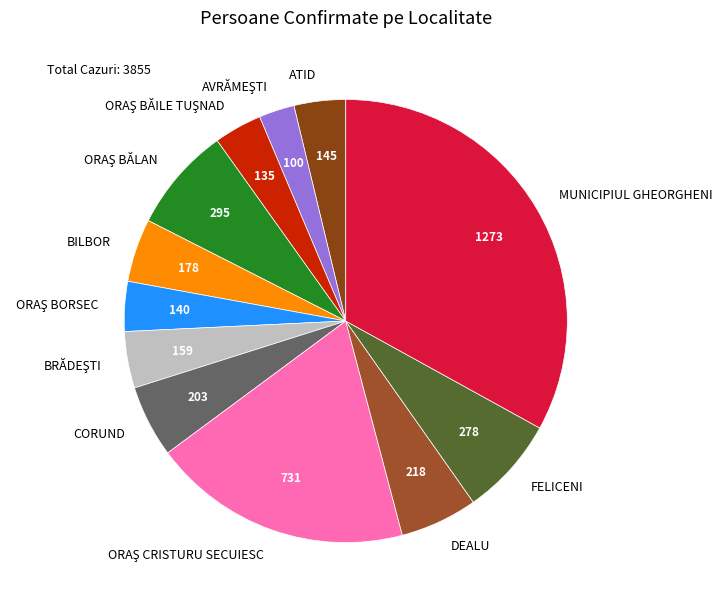

The MUNICIPIUL GHEORGHENI slice represents 41% of the pie. True or false?

False